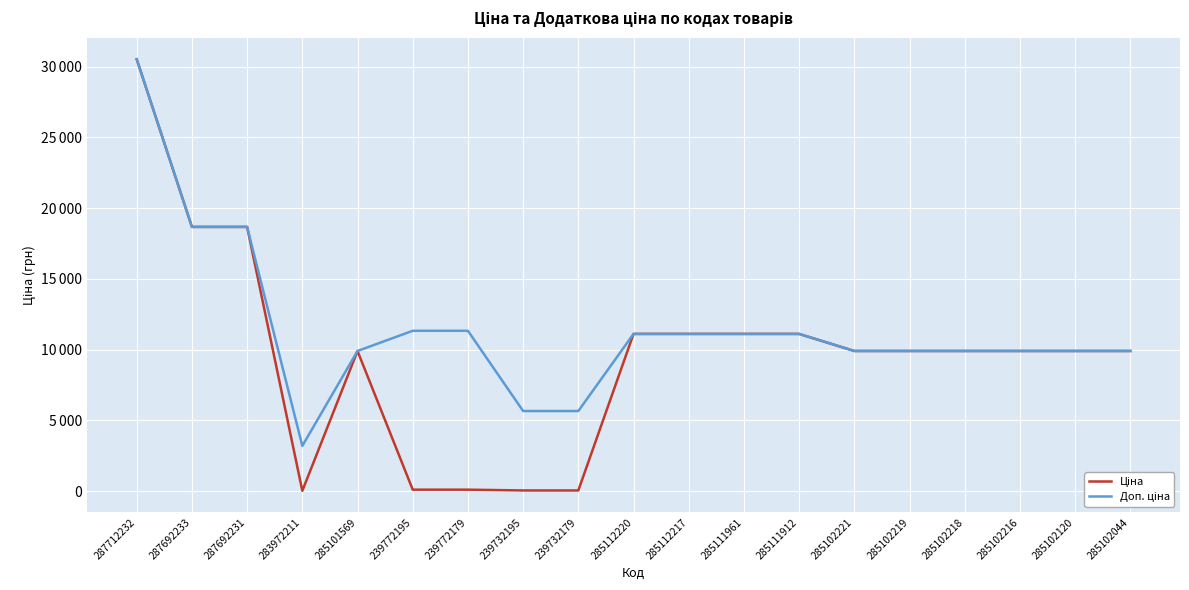

What is the maximum value for Доп. ціна?

30512.3